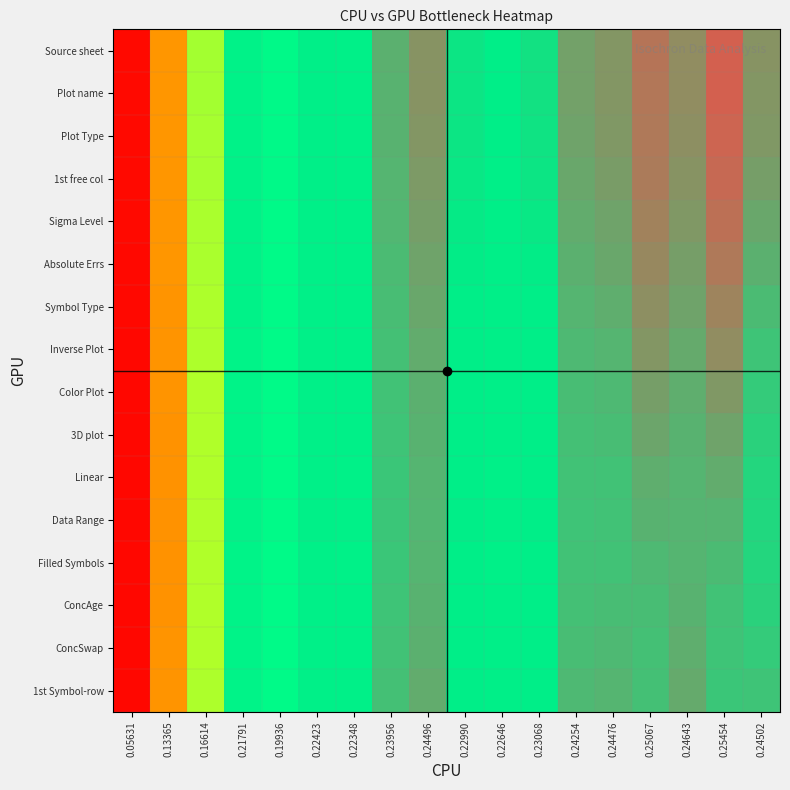

Reading left to right, what are all the values shown in this chart?

Source sheet: 0.05631=0.1	0.13365=0.1	0.16614=0.2	0.21791=0.2	0.19936=0.2	0.22423=0.2	0.22348=0.2	0.23956=0.2	0.24496=0.2	0.22990=0.2	0.22646=0.2	0.23068=0.2	0.24254=0.2	0.24476=0.2	0.25067=0.3	0.24643=0.2	0.25454=0.3	0.24502=0.2
Plot name: 0.05631=0.1	0.13365=0.1	0.16614=0.2	0.21791=0.2	0.19936=0.2	0.22423=0.2	0.22348=0.2	0.23956=0.2	0.24496=0.2	0.22990=0.2	0.22646=0.2	0.23068=0.2	0.24254=0.2	0.24476=0.2	0.25067=0.3	0.24643=0.2	0.25454=0.3	0.24502=0.2
Plot Type: 0.05631=0.1	0.13365=0.1	0.16614=0.2	0.21791=0.2	0.19936=0.2	0.22423=0.2	0.22348=0.2	0.23956=0.2	0.24496=0.2	0.22990=0.2	0.22646=0.2	0.23068=0.2	0.24254=0.2	0.24476=0.2	0.25067=0.3	0.24643=0.2	0.25454=0.3	0.24502=0.2
1st free col: 0.05631=0.1	0.13365=0.1	0.16614=0.2	0.21791=0.2	0.19936=0.2	0.22423=0.2	0.22348=0.2	0.23956=0.2	0.24496=0.2	0.22990=0.2	0.22646=0.2	0.23068=0.2	0.24254=0.2	0.24476=0.2	0.25067=0.2	0.24643=0.2	0.25454=0.3	0.24502=0.2
Sigma Level: 0.05631=0.1	0.13365=0.1	0.16614=0.2	0.21791=0.2	0.19936=0.2	0.22423=0.2	0.22348=0.2	0.23956=0.2	0.24496=0.2	0.22990=0.2	0.22646=0.2	0.23068=0.2	0.24254=0.2	0.24476=0.2	0.25067=0.2	0.24643=0.2	0.25454=0.3	0.24502=0.2
Absolute Errs: 0.05631=0.1	0.13365=0.1	0.16614=0.2	0.21791=0.2	0.19936=0.2	0.22423=0.2	0.22348=0.2	0.23956=0.2	0.24496=0.2	0.22990=0.2	0.22646=0.2	0.23068=0.2	0.24254=0.2	0.24476=0.2	0.25067=0.2	0.24643=0.2	0.25454=0.2	0.24502=0.2
Symbol Type: 0.05631=0.1	0.13365=0.1	0.16614=0.2	0.21791=0.2	0.19936=0.2	0.22423=0.2	0.22348=0.2	0.23956=0.2	0.24496=0.2	0.22990=0.2	0.22646=0.2	0.23068=0.2	0.24254=0.2	0.24476=0.2	0.25067=0.2	0.24643=0.2	0.25454=0.2	0.24502=0.2
Inverse Plot: 0.05631=0.1	0.13365=0.1	0.16614=0.2	0.21791=0.2	0.19936=0.2	0.22423=0.2	0.22348=0.2	0.23956=0.2	0.24496=0.2	0.22990=0.2	0.22646=0.2	0.23068=0.2	0.24254=0.2	0.24476=0.2	0.25067=0.2	0.24643=0.2	0.25454=0.2	0.24502=0.2
Color Plot: 0.05631=0.1	0.13365=0.1	0.16614=0.2	0.21791=0.2	0.19936=0.2	0.22423=0.2	0.22348=0.2	0.23956=0.2	0.24496=0.2	0.22990=0.2	0.22646=0.2	0.23068=0.2	0.24254=0.2	0.24476=0.2	0.25067=0.2	0.24643=0.2	0.25454=0.2	0.24502=0.2
3D plot: 0.05631=0.1	0.13365=0.1	0.16614=0.2	0.21791=0.2	0.19936=0.2	0.22423=0.2	0.22348=0.2	0.23956=0.2	0.24496=0.2	0.22990=0.2	0.22646=0.2	0.23068=0.2	0.24254=0.2	0.24476=0.2	0.25067=0.2	0.24643=0.2	0.25454=0.2	0.24502=0.2
Linear: 0.05631=0.1	0.13365=0.1	0.16614=0.2	0.21791=0.2	0.19936=0.2	0.22423=0.2	0.22348=0.2	0.23956=0.2	0.24496=0.2	0.22990=0.2	0.22646=0.2	0.23068=0.2	0.24254=0.2	0.24476=0.2	0.25067=0.2	0.24643=0.2	0.25454=0.2	0.24502=0.2
Data Range: 0.05631=0.1	0.13365=0.1	0.16614=0.2	0.21791=0.2	0.19936=0.2	0.22423=0.2	0.22348=0.2	0.23956=0.2	0.24496=0.2	0.22990=0.2	0.22646=0.2	0.23068=0.2	0.24254=0.2	0.24476=0.2	0.25067=0.2	0.24643=0.2	0.25454=0.2	0.24502=0.2
Filled Symbols: 0.05631=0.1	0.13365=0.1	0.16614=0.2	0.21791=0.2	0.19936=0.2	0.22423=0.2	0.22348=0.2	0.23956=0.2	0.24496=0.2	0.22990=0.2	0.22646=0.2	0.23068=0.2	0.24254=0.2	0.24476=0.2	0.25067=0.2	0.24643=0.2	0.25454=0.2	0.24502=0.2
ConcAge: 0.05631=0.1	0.13365=0.1	0.16614=0.2	0.21791=0.2	0.19936=0.2	0.22423=0.2	0.22348=0.2	0.23956=0.2	0.24496=0.2	0.22990=0.2	0.22646=0.2	0.23068=0.2	0.24254=0.2	0.24476=0.2	0.25067=0.2	0.24643=0.2	0.25454=0.2	0.24502=0.2
ConcSwap: 0.05631=0.1	0.13365=0.1	0.16614=0.2	0.21791=0.2	0.19936=0.2	0.22423=0.2	0.22348=0.2	0.23956=0.2	0.24496=0.2	0.22990=0.2	0.22646=0.2	0.23068=0.2	0.24254=0.2	0.24476=0.2	0.25067=0.2	0.24643=0.2	0.25454=0.2	0.24502=0.2
1st Symbol-row: 0.05631=0.1	0.13365=0.1	0.16614=0.2	0.21791=0.2	0.19936=0.2	0.22423=0.2	0.22348=0.2	0.23956=0.2	0.24496=0.2	0.22990=0.2	0.22646=0.2	0.23068=0.2	0.24254=0.2	0.24476=0.2	0.25067=0.2	0.24643=0.2	0.25454=0.2	0.24502=0.2